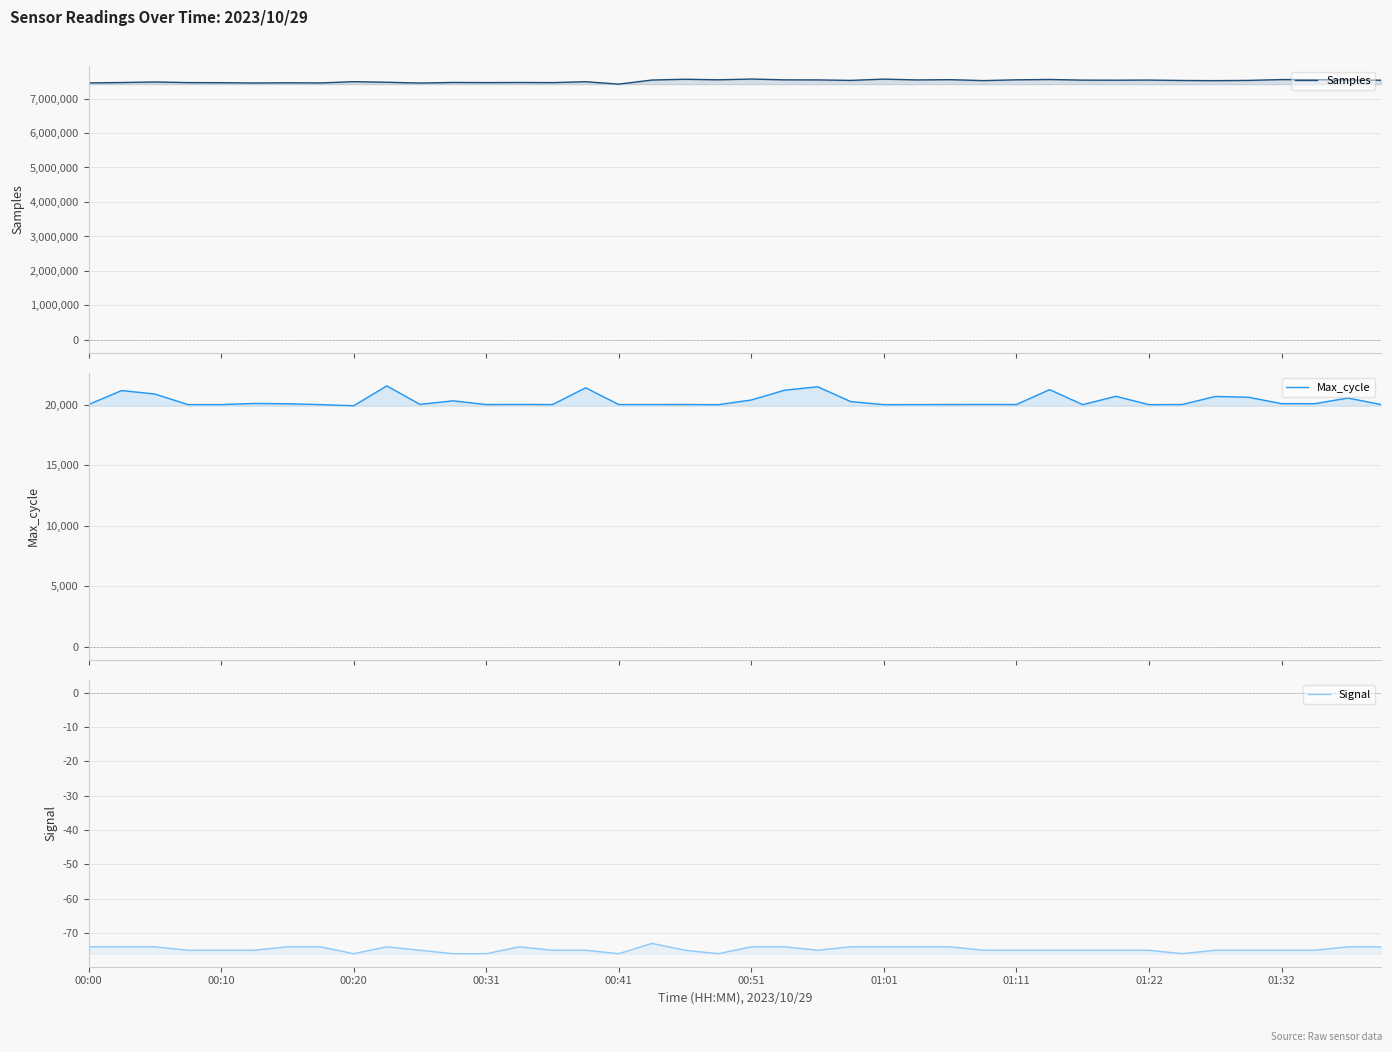

At 00:10, list the series in order from largest to smallest.

Samples, Max_cycle, Signal